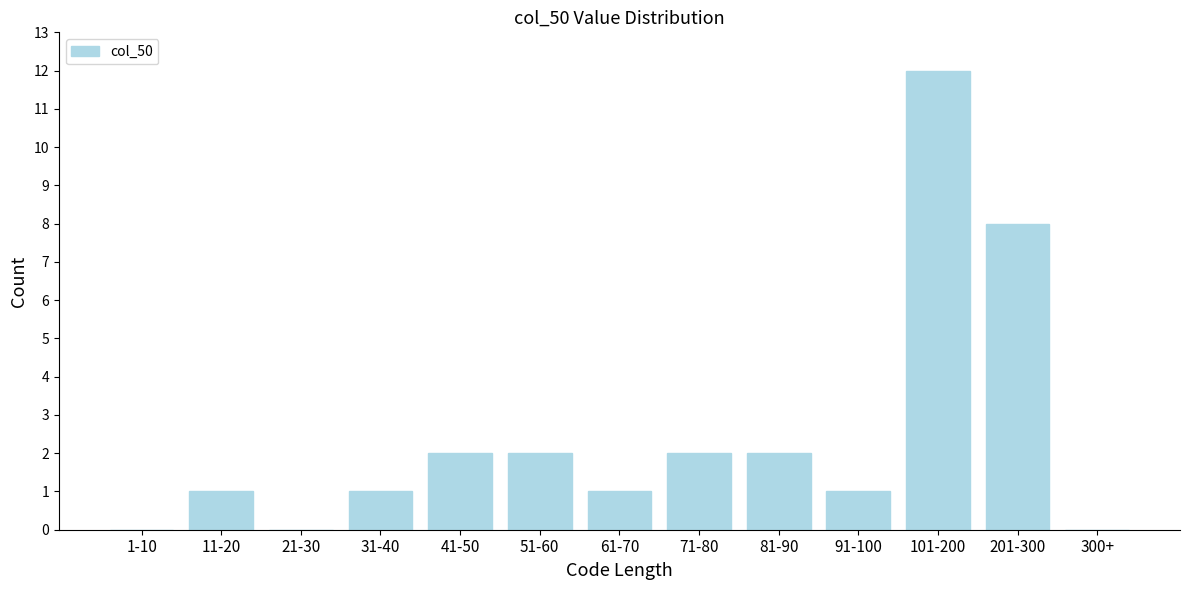

Reading right to left, what are all the values shown in this chart?

300+=0	201-300=8	101-200=12	91-100=1	81-90=2	71-80=2	61-70=1	51-60=2	41-50=2	31-40=1	21-30=0	11-20=1	1-10=0